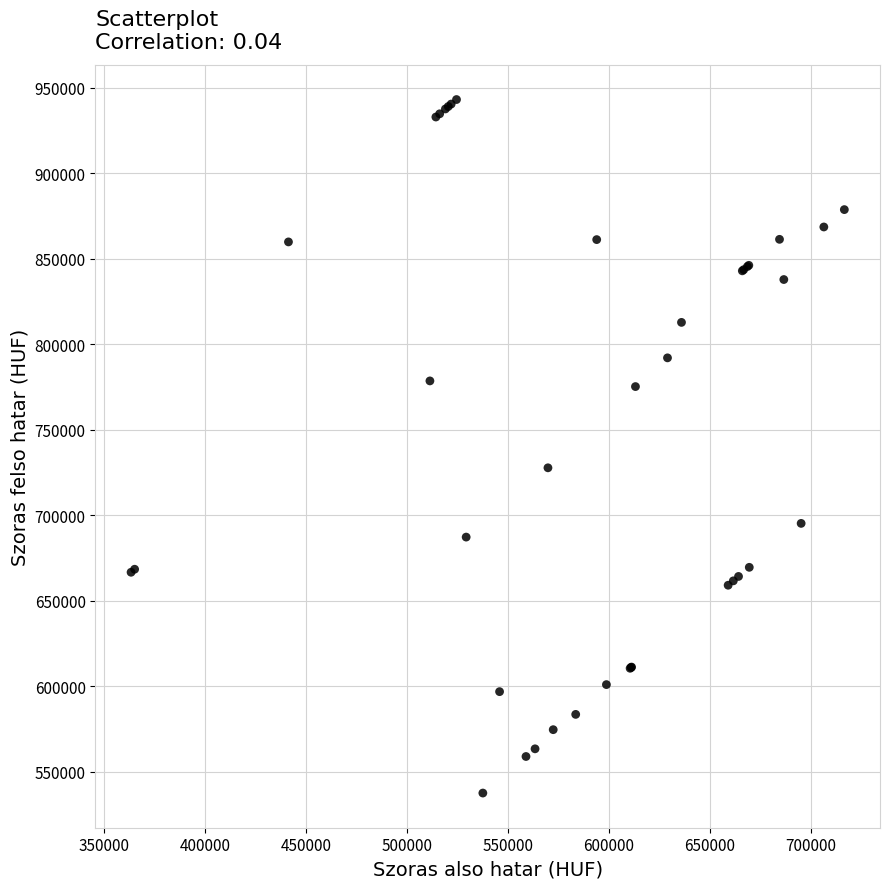

What Y value in the scatter plot is closest to 740298?

727724